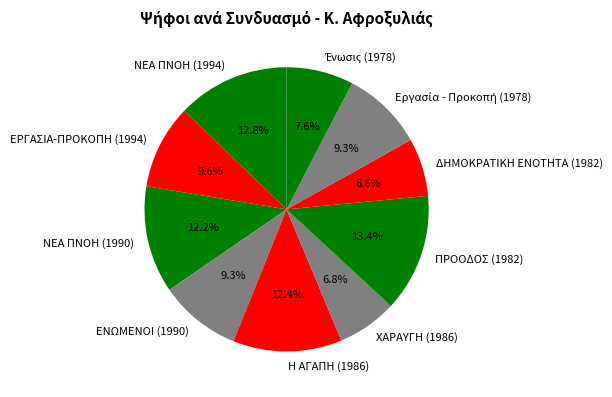

True or false: Η ΑΓΑΠΗ (1986) accounts for 12% of the total.

True